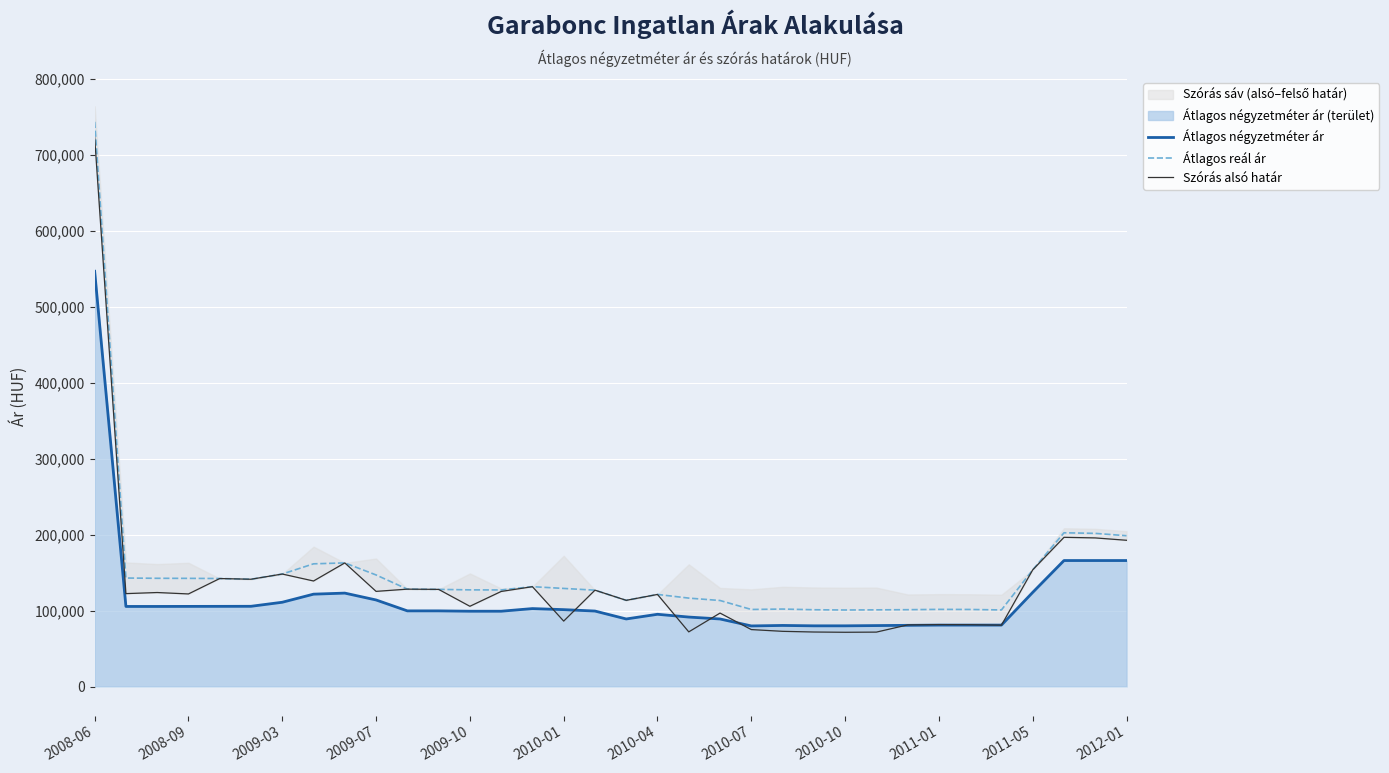

The value of Átlagos négyzetméter ár at 2010-04 is 23150. True or false?

False